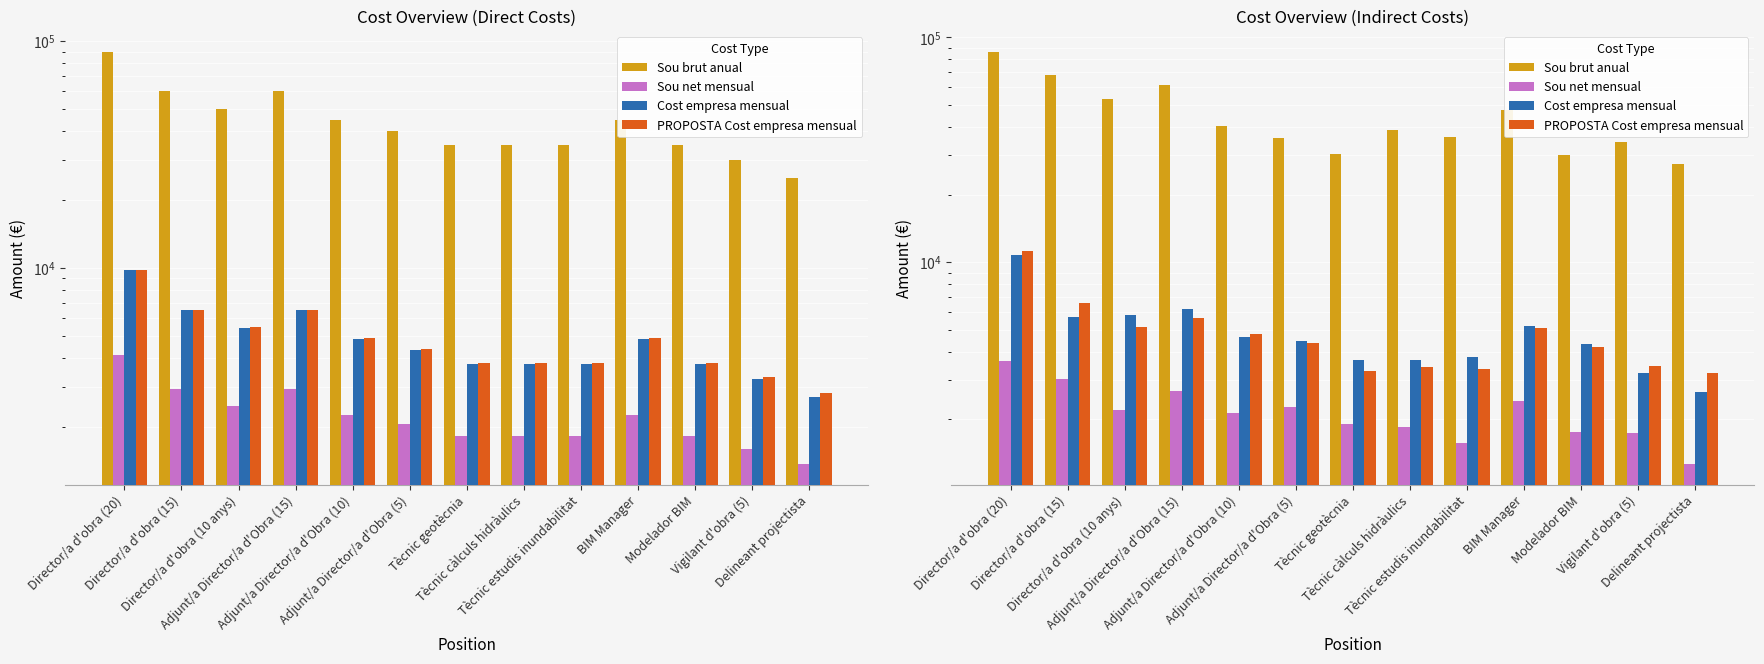

What is the sum of the Sou net mensual values at Director/a d'obra (20) and Director/a d'obra (10 anys)?

5847.8